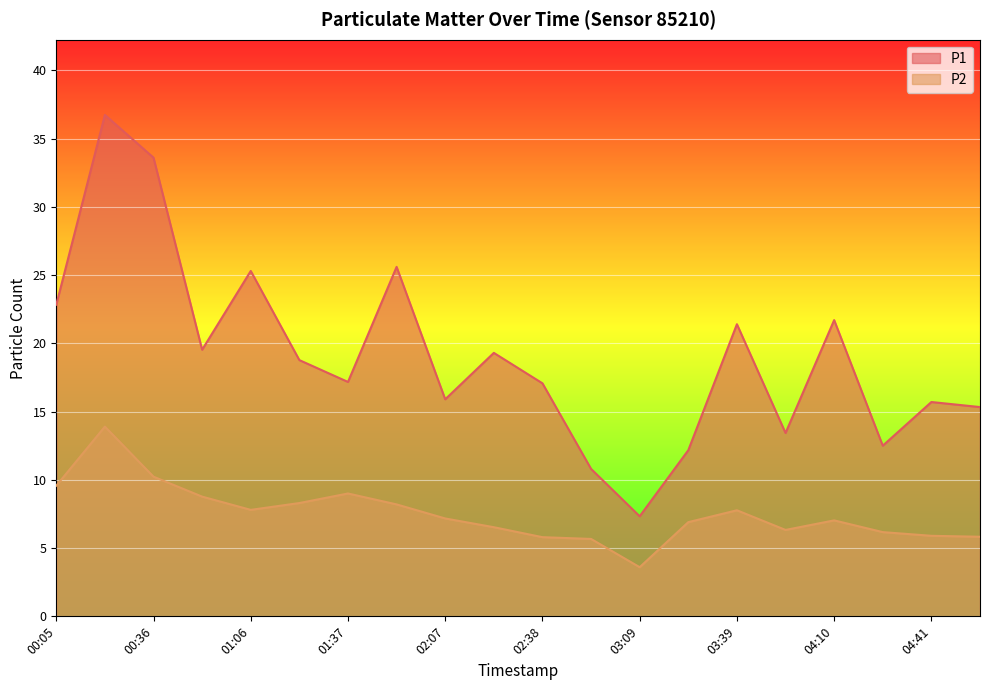

Which series has the largest total across all categories?

P1